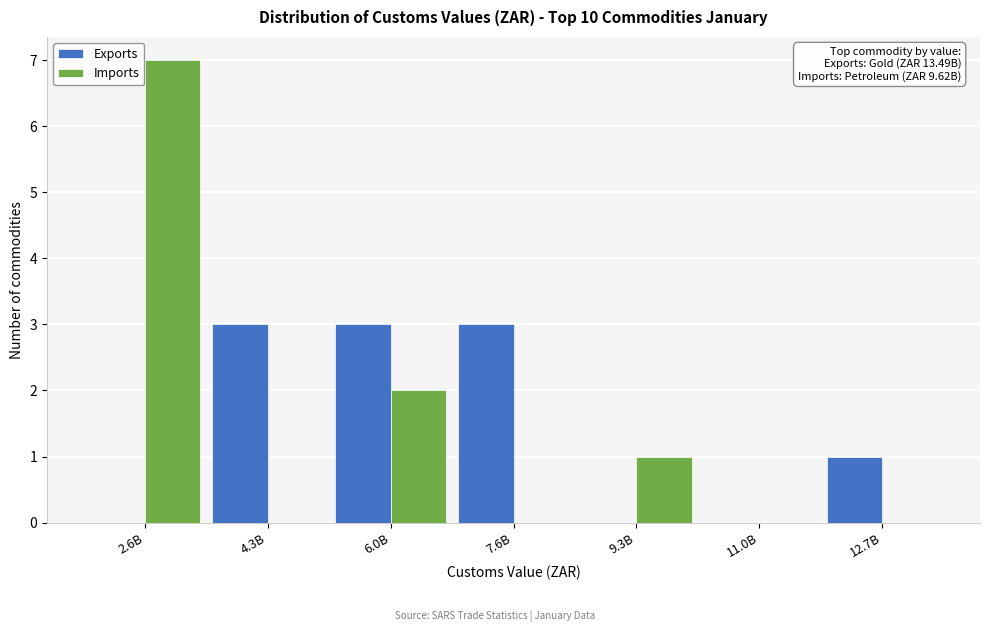

Reading left to right, list all the values displayed in this chart.

Exports: 2.6B=0	4.3B=3	6.0B=3	7.6B=3	9.3B=0	11.0B=0	12.7B=1
Imports: 2.6B=7	4.3B=0	6.0B=2	7.6B=0	9.3B=1	11.0B=0	12.7B=0